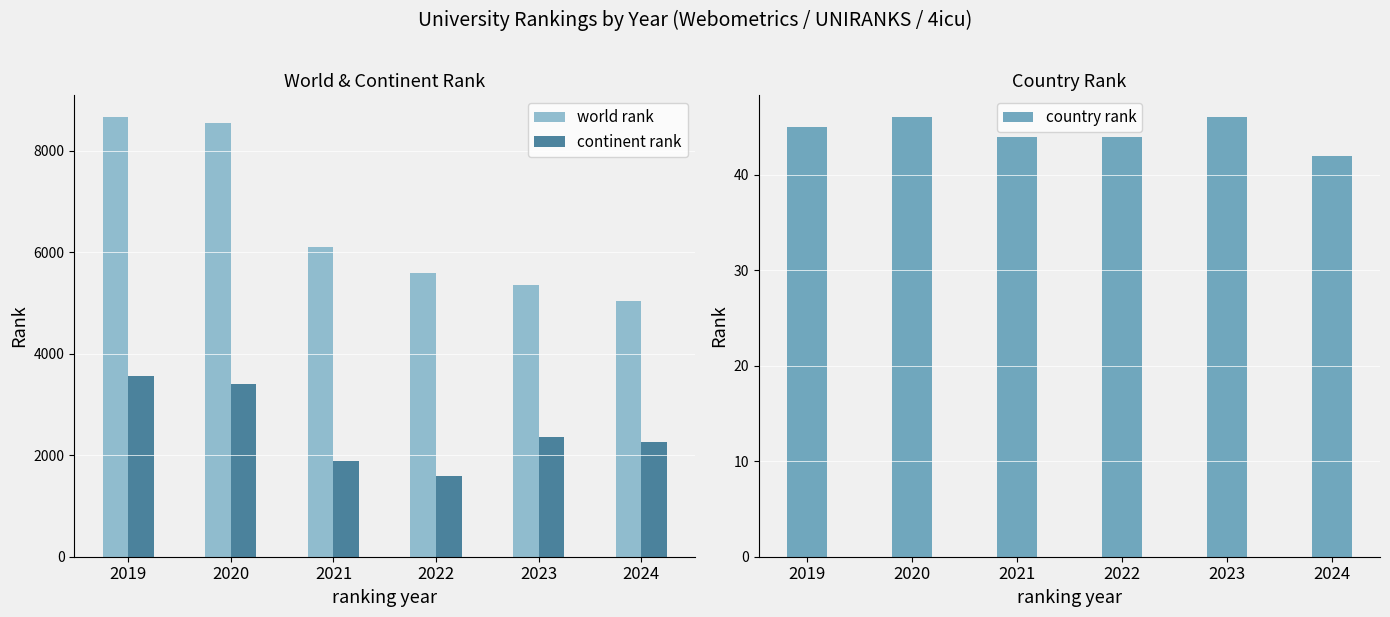

Reading left to right, extract all data points from this chart.

world rank: 8658	8541	6110	5601	5350	5047
continent rank: 3570	3404	1884	1585	2369	2254
country rank: 45	46	44	44	46	42